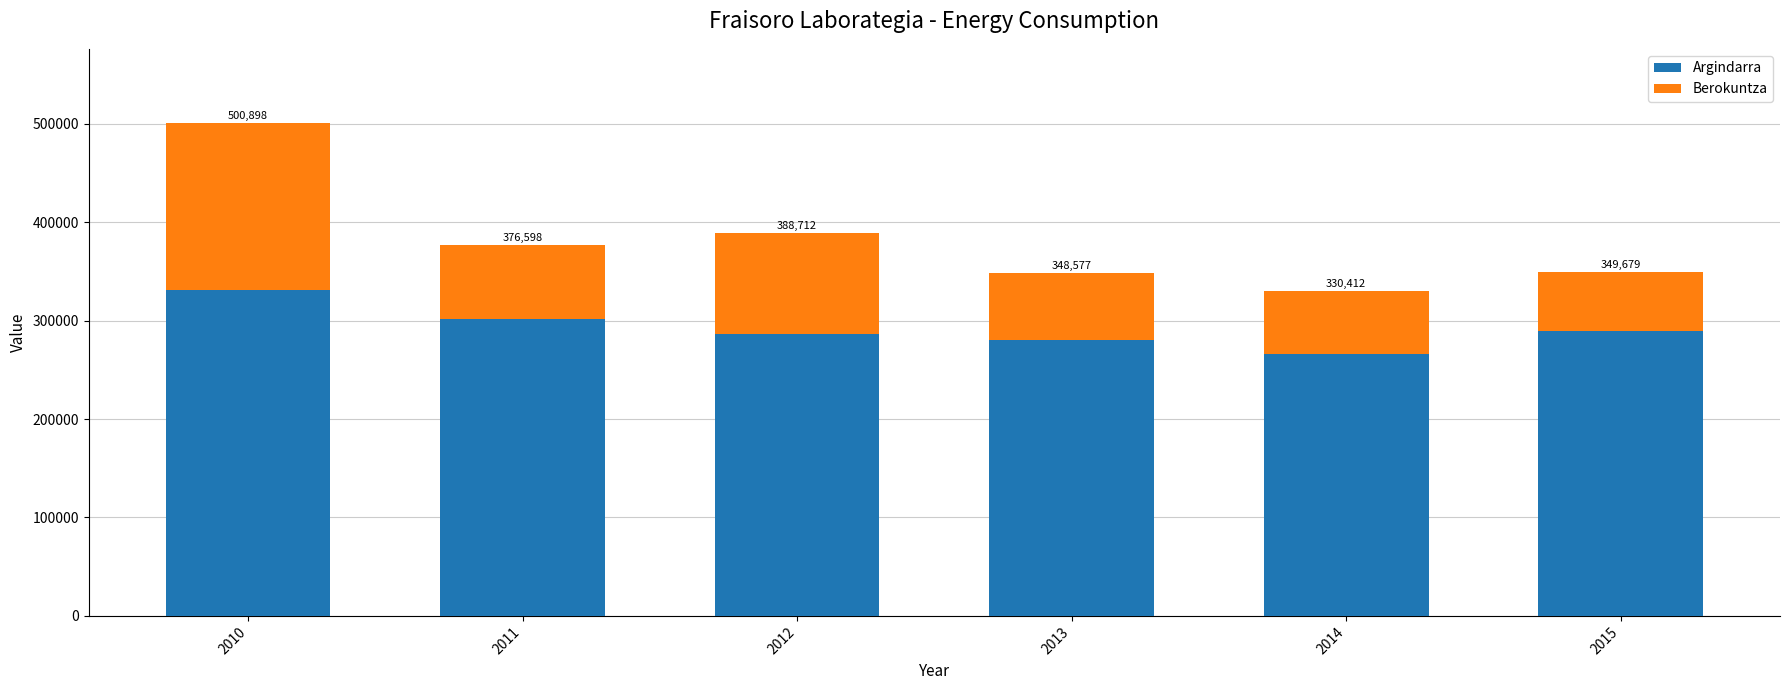

What are all the series names shown in the legend?

Argindarra, Berokuntza